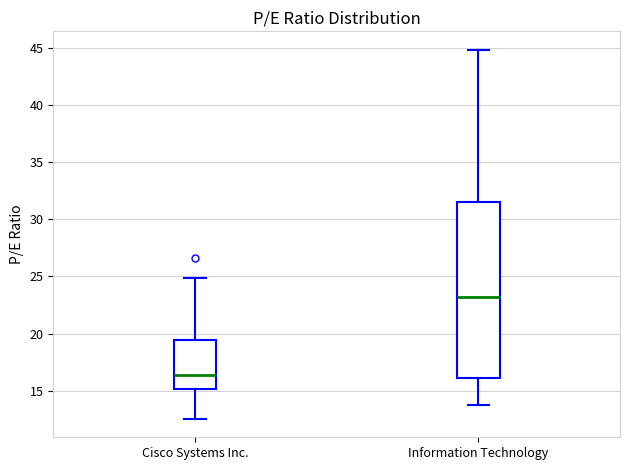

Reading left to right, transcribe this box plot: for each box, give where its median line is, the range the box spans, and where its two whiskers end, as read against the y-axis. The values are not printed on the chart, so give them approximately, as read against the axis.

Cisco Systems Inc.: median 16.5, box 15.0 to 19.5, whiskers 12.5 to 25.0
Information Technology: median 23.0, box 16.0 to 31.5, whiskers 13.5 to 45.0